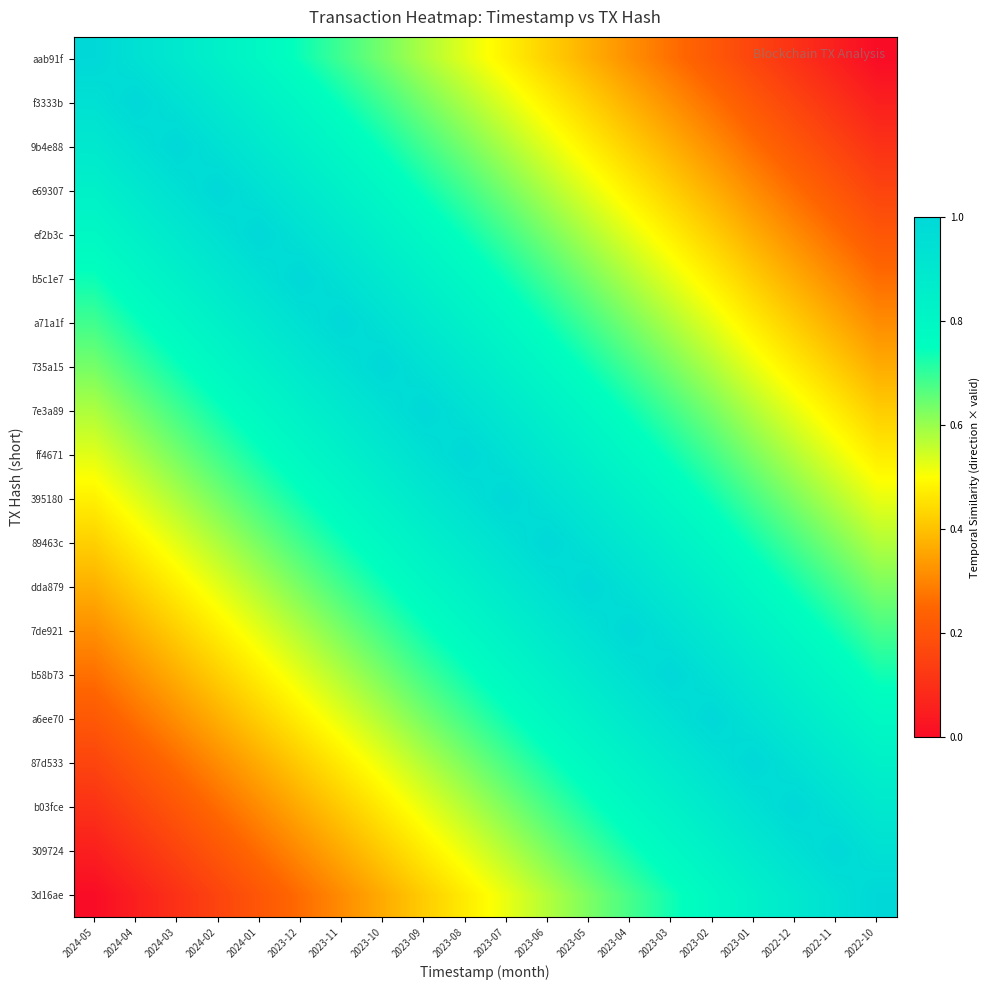

Reading left to right, list all the values displayed in this chart.

aab91f: 2024-05=1.0	2024-04=0.9	2024-03=0.9	2024-02=0.8	2024-01=0.8	2023-12=0.7	2023-11=0.7	2023-10=0.6	2023-09=0.6	2023-08=0.5	2023-07=0.5	2023-06=0.4	2023-05=0.4	2023-04=0.3	2023-03=0.3	2023-02=0.2	2023-01=0.2	2022-12=0.1	2022-11=0.1	2022-10=0.0
f3333b: 2024-05=0.9	2024-04=1.0	2024-03=0.9	2024-02=0.9	2024-01=0.8	2023-12=0.8	2023-11=0.7	2023-10=0.7	2023-09=0.6	2023-08=0.6	2023-07=0.5	2023-06=0.5	2023-05=0.4	2023-04=0.4	2023-03=0.3	2023-02=0.3	2023-01=0.2	2022-12=0.2	2022-11=0.1	2022-10=0.1
9b4e88: 2024-05=0.9	2024-04=0.9	2024-03=1.0	2024-02=0.9	2024-01=0.9	2023-12=0.8	2023-11=0.8	2023-10=0.7	2023-09=0.7	2023-08=0.6	2023-07=0.6	2023-06=0.5	2023-05=0.5	2023-04=0.4	2023-03=0.4	2023-02=0.3	2023-01=0.3	2022-12=0.2	2022-11=0.2	2022-10=0.1
e69307: 2024-05=0.8	2024-04=0.9	2024-03=0.9	2024-02=1.0	2024-01=0.9	2023-12=0.9	2023-11=0.8	2023-10=0.8	2023-09=0.7	2023-08=0.7	2023-07=0.6	2023-06=0.6	2023-05=0.5	2023-04=0.5	2023-03=0.4	2023-02=0.4	2023-01=0.3	2022-12=0.3	2022-11=0.2	2022-10=0.2
ef2b3c: 2024-05=0.8	2024-04=0.8	2024-03=0.9	2024-02=0.9	2024-01=1.0	2023-12=0.9	2023-11=0.9	2023-10=0.8	2023-09=0.8	2023-08=0.7	2023-07=0.7	2023-06=0.6	2023-05=0.6	2023-04=0.5	2023-03=0.5	2023-02=0.4	2023-01=0.4	2022-12=0.3	2022-11=0.3	2022-10=0.2
b5c1e7: 2024-05=0.7	2024-04=0.8	2024-03=0.8	2024-02=0.9	2024-01=0.9	2023-12=1.0	2023-11=0.9	2023-10=0.9	2023-09=0.8	2023-08=0.8	2023-07=0.7	2023-06=0.7	2023-05=0.6	2023-04=0.6	2023-03=0.5	2023-02=0.5	2023-01=0.4	2022-12=0.4	2022-11=0.3	2022-10=0.3
a71a1f: 2024-05=0.7	2024-04=0.7	2024-03=0.8	2024-02=0.8	2024-01=0.9	2023-12=0.9	2023-11=1.0	2023-10=0.9	2023-09=0.9	2023-08=0.8	2023-07=0.8	2023-06=0.7	2023-05=0.7	2023-04=0.6	2023-03=0.6	2023-02=0.5	2023-01=0.5	2022-12=0.4	2022-11=0.4	2022-10=0.3
735a15: 2024-05=0.6	2024-04=0.7	2024-03=0.7	2024-02=0.8	2024-01=0.8	2023-12=0.9	2023-11=0.9	2023-10=1.0	2023-09=0.9	2023-08=0.9	2023-07=0.8	2023-06=0.8	2023-05=0.7	2023-04=0.7	2023-03=0.6	2023-02=0.6	2023-01=0.5	2022-12=0.5	2022-11=0.4	2022-10=0.4
7e3a89: 2024-05=0.6	2024-04=0.6	2024-03=0.7	2024-02=0.7	2024-01=0.8	2023-12=0.8	2023-11=0.9	2023-10=0.9	2023-09=1.0	2023-08=0.9	2023-07=0.9	2023-06=0.8	2023-05=0.8	2023-04=0.7	2023-03=0.7	2023-02=0.6	2023-01=0.6	2022-12=0.5	2022-11=0.5	2022-10=0.4
ff4671: 2024-05=0.5	2024-04=0.6	2024-03=0.6	2024-02=0.7	2024-01=0.7	2023-12=0.8	2023-11=0.8	2023-10=0.9	2023-09=0.9	2023-08=1.0	2023-07=0.9	2023-06=0.9	2023-05=0.8	2023-04=0.8	2023-03=0.7	2023-02=0.7	2023-01=0.6	2022-12=0.6	2022-11=0.5	2022-10=0.5
395180: 2024-05=0.5	2024-04=0.5	2024-03=0.6	2024-02=0.6	2024-01=0.7	2023-12=0.7	2023-11=0.8	2023-10=0.8	2023-09=0.9	2023-08=0.9	2023-07=1.0	2023-06=0.9	2023-05=0.9	2023-04=0.8	2023-03=0.8	2023-02=0.7	2023-01=0.7	2022-12=0.6	2022-11=0.6	2022-10=0.5
89463c: 2024-05=0.4	2024-04=0.5	2024-03=0.5	2024-02=0.6	2024-01=0.6	2023-12=0.7	2023-11=0.7	2023-10=0.8	2023-09=0.8	2023-08=0.9	2023-07=0.9	2023-06=1.0	2023-05=0.9	2023-04=0.9	2023-03=0.8	2023-02=0.8	2023-01=0.7	2022-12=0.7	2022-11=0.6	2022-10=0.6
dda879: 2024-05=0.4	2024-04=0.4	2024-03=0.5	2024-02=0.5	2024-01=0.6	2023-12=0.6	2023-11=0.7	2023-10=0.7	2023-09=0.8	2023-08=0.8	2023-07=0.9	2023-06=0.9	2023-05=1.0	2023-04=0.9	2023-03=0.9	2023-02=0.8	2023-01=0.8	2022-12=0.7	2022-11=0.7	2022-10=0.6
7de921: 2024-05=0.3	2024-04=0.4	2024-03=0.4	2024-02=0.5	2024-01=0.5	2023-12=0.6	2023-11=0.6	2023-10=0.7	2023-09=0.7	2023-08=0.8	2023-07=0.8	2023-06=0.9	2023-05=0.9	2023-04=1.0	2023-03=0.9	2023-02=0.9	2023-01=0.8	2022-12=0.8	2022-11=0.7	2022-10=0.7
b58b73: 2024-05=0.3	2024-04=0.3	2024-03=0.4	2024-02=0.4	2024-01=0.5	2023-12=0.5	2023-11=0.6	2023-10=0.6	2023-09=0.7	2023-08=0.7	2023-07=0.8	2023-06=0.8	2023-05=0.9	2023-04=0.9	2023-03=1.0	2023-02=0.9	2023-01=0.9	2022-12=0.8	2022-11=0.8	2022-10=0.7
a6ee70: 2024-05=0.2	2024-04=0.3	2024-03=0.3	2024-02=0.4	2024-01=0.4	2023-12=0.5	2023-11=0.5	2023-10=0.6	2023-09=0.6	2023-08=0.7	2023-07=0.7	2023-06=0.8	2023-05=0.8	2023-04=0.9	2023-03=0.9	2023-02=1.0	2023-01=0.9	2022-12=0.9	2022-11=0.8	2022-10=0.8
87d533: 2024-05=0.2	2024-04=0.2	2024-03=0.3	2024-02=0.3	2024-01=0.4	2023-12=0.4	2023-11=0.5	2023-10=0.5	2023-09=0.6	2023-08=0.6	2023-07=0.7	2023-06=0.7	2023-05=0.8	2023-04=0.8	2023-03=0.9	2023-02=0.9	2023-01=1.0	2022-12=0.9	2022-11=0.9	2022-10=0.8
b03fce: 2024-05=0.1	2024-04=0.2	2024-03=0.2	2024-02=0.3	2024-01=0.3	2023-12=0.4	2023-11=0.4	2023-10=0.5	2023-09=0.5	2023-08=0.6	2023-07=0.6	2023-06=0.7	2023-05=0.7	2023-04=0.8	2023-03=0.8	2023-02=0.9	2023-01=0.9	2022-12=1.0	2022-11=0.9	2022-10=0.9
309724: 2024-05=0.1	2024-04=0.1	2024-03=0.2	2024-02=0.2	2024-01=0.3	2023-12=0.3	2023-11=0.4	2023-10=0.4	2023-09=0.5	2023-08=0.5	2023-07=0.6	2023-06=0.6	2023-05=0.7	2023-04=0.7	2023-03=0.8	2023-02=0.8	2023-01=0.9	2022-12=0.9	2022-11=1.0	2022-10=0.9
3d16ae: 2024-05=0.0	2024-04=0.1	2024-03=0.1	2024-02=0.2	2024-01=0.2	2023-12=0.3	2023-11=0.3	2023-10=0.4	2023-09=0.4	2023-08=0.5	2023-07=0.5	2023-06=0.6	2023-05=0.6	2023-04=0.7	2023-03=0.7	2023-02=0.8	2023-01=0.8	2022-12=0.9	2022-11=0.9	2022-10=1.0